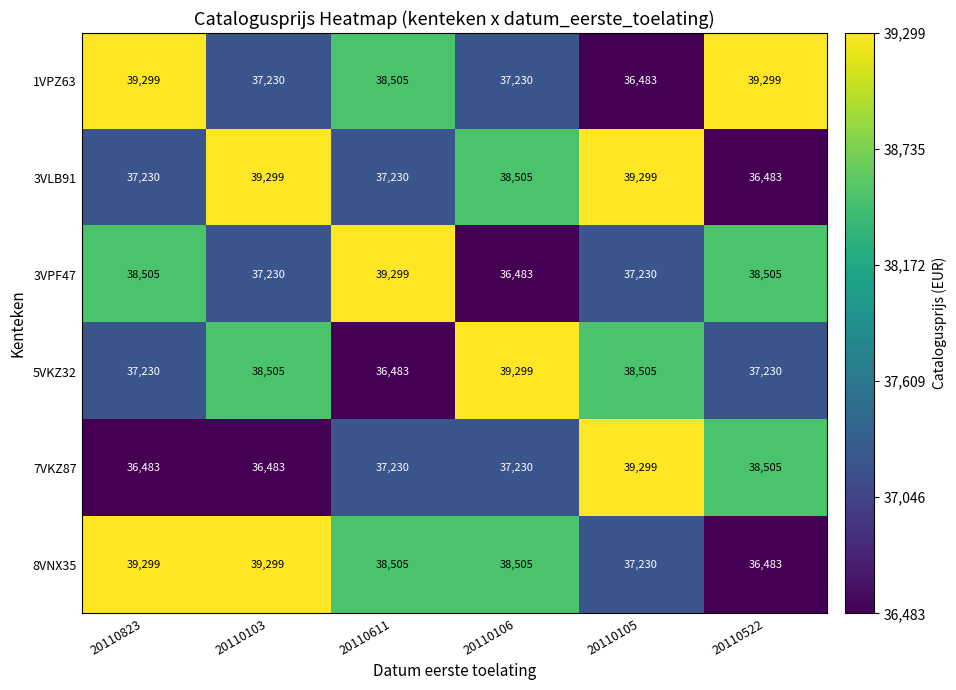

Count the 3VPF47 values in the range 37230 to 38505.

4